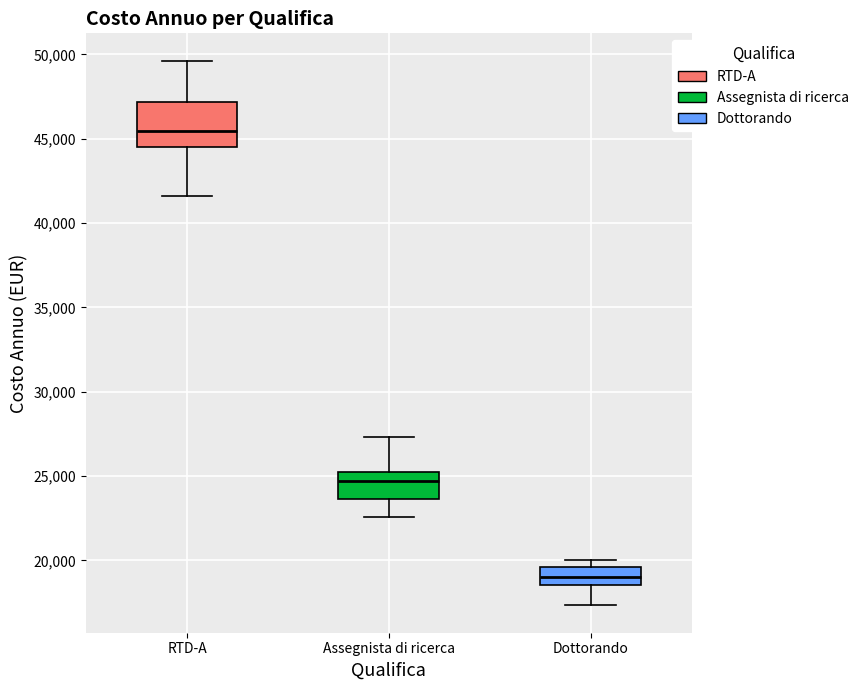

Which box's median line is the lowest?

Dottorando